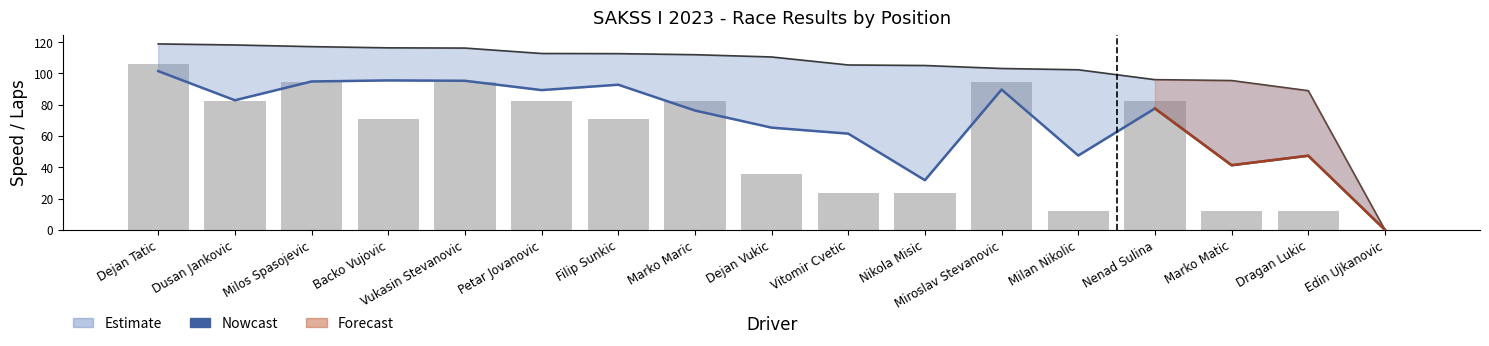

What is the approximate value of Nowcast at Milos Spasojevic?

94.8